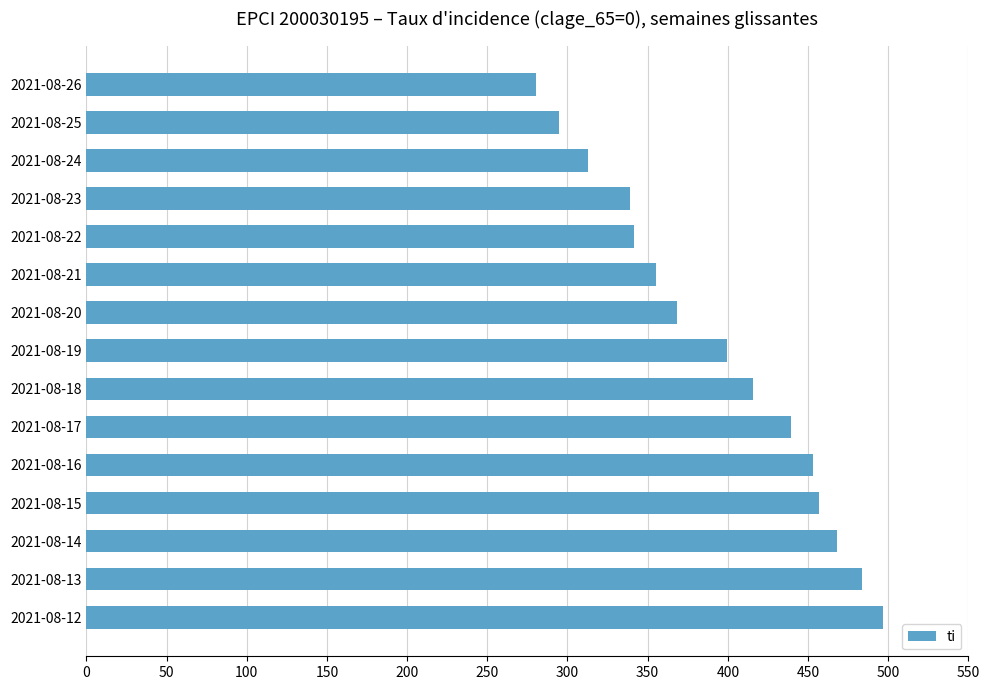

What is the greatest value displayed?

496.9